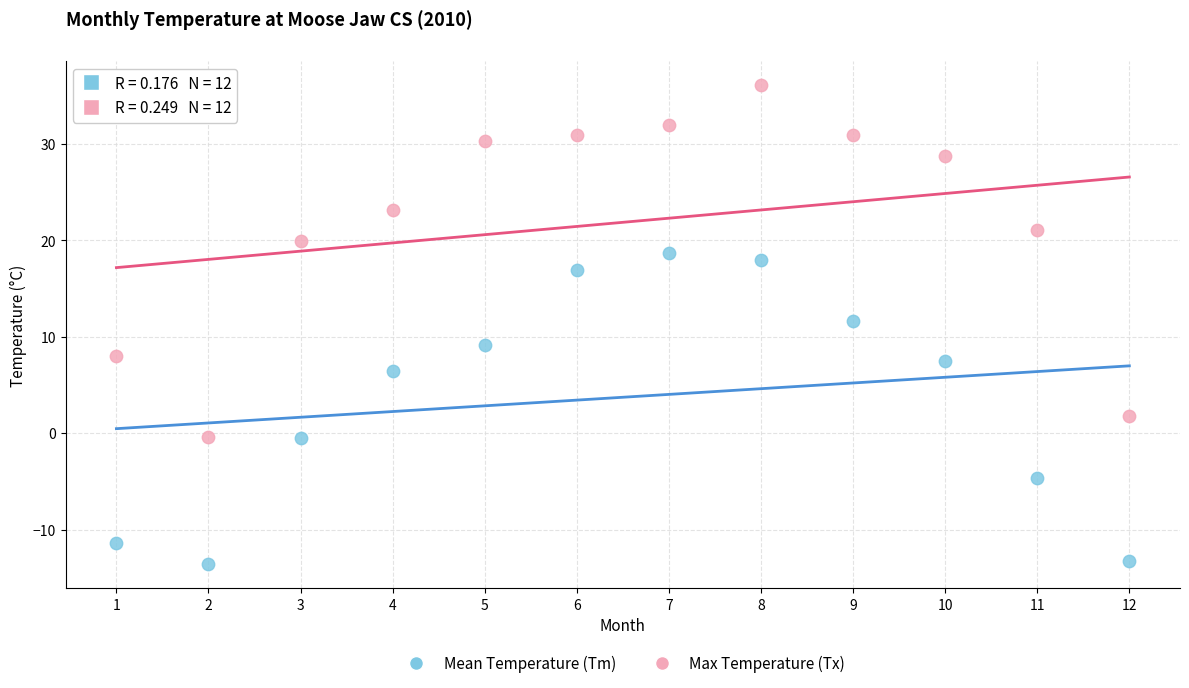

Across all series, what Y value is closest to 11?

11.6